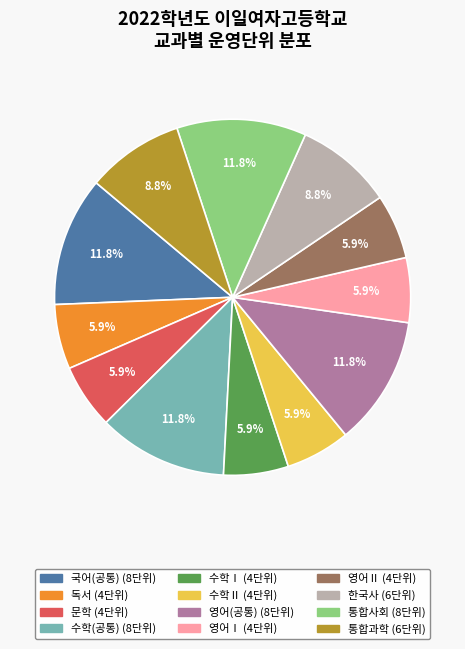

To the nearest percent, what is the combined percentage of 한국사 and 수학Ⅱ?

15%